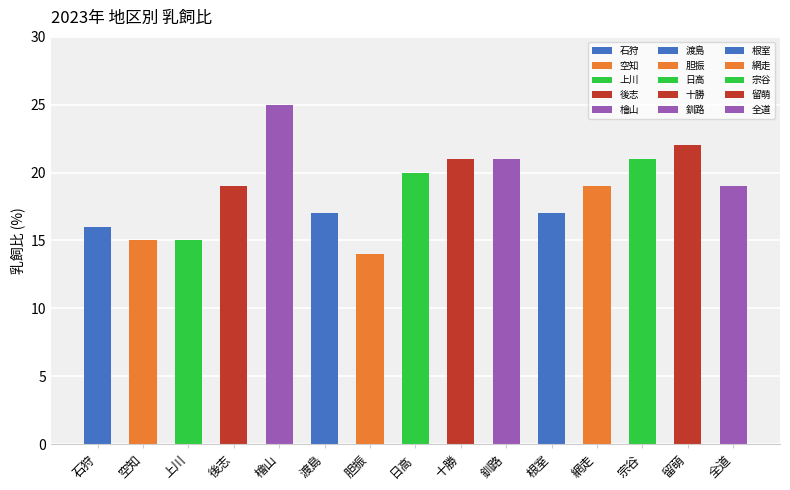

Between 胆振 and 日高, which is larger?

日高